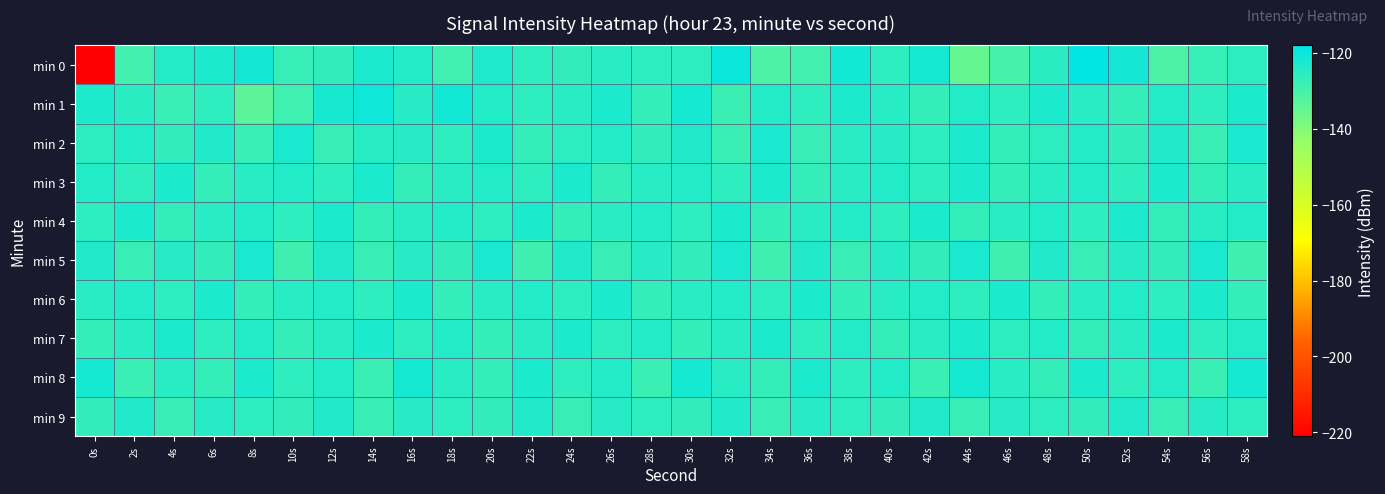

At which category is the sum across all series the highest?

16s